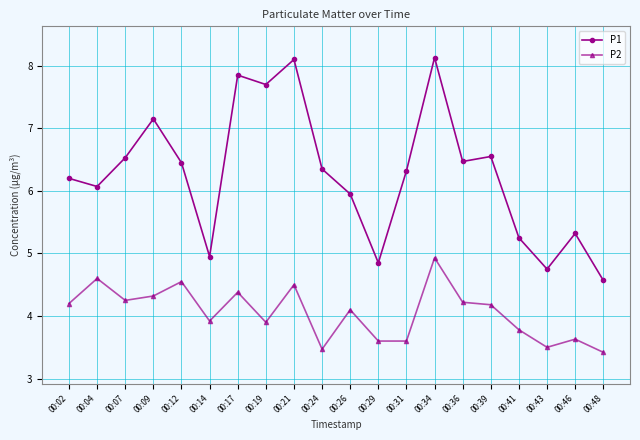

At which category does P1 reach its first local valley?

00:04